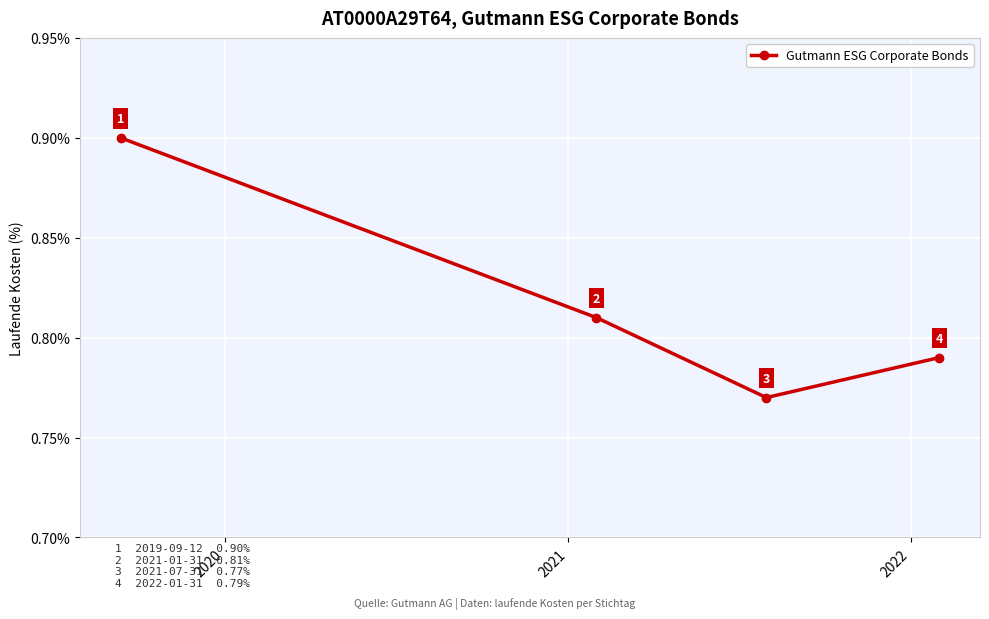

Does the chart display data point markers on the line(s)?

Yes